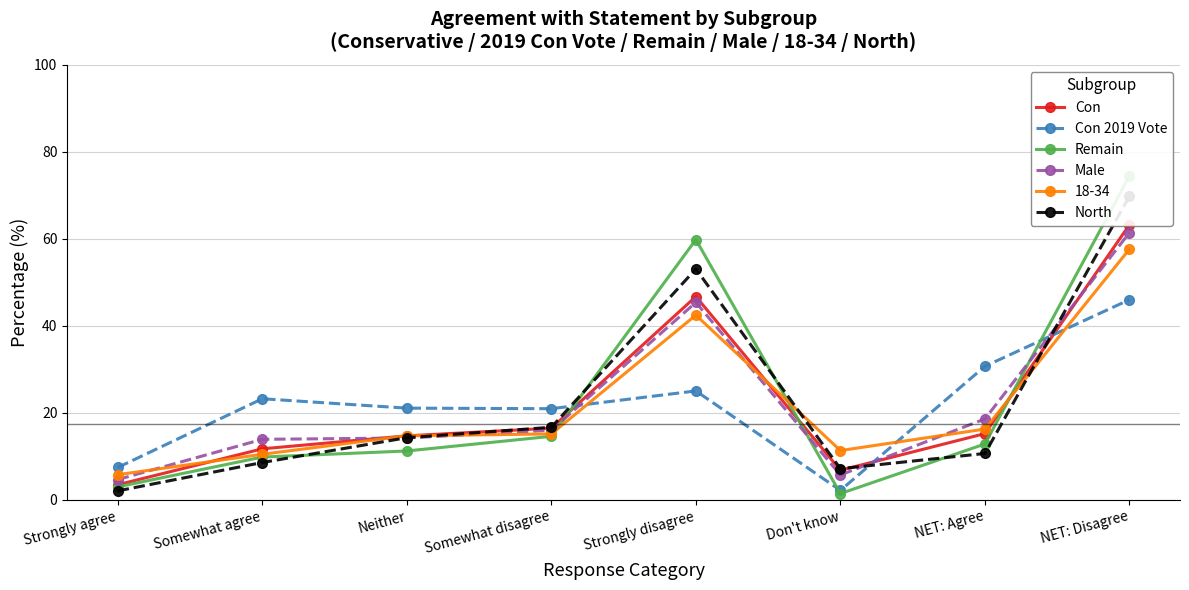

At which category does Con 2019 Vote reach its first local valley?

Somewhat disagree